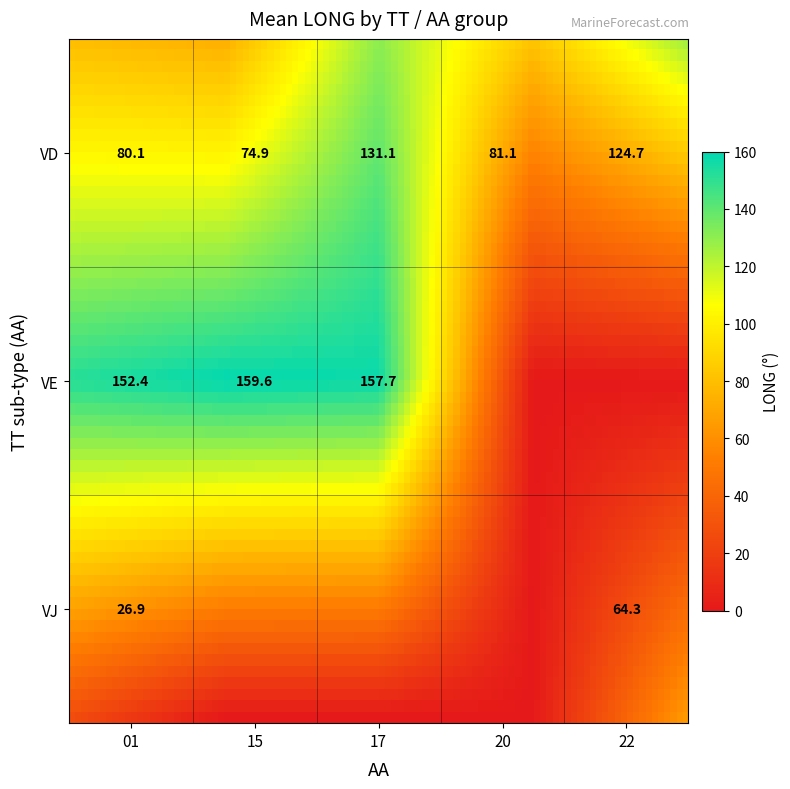

Which label corresponds to the largest value in the chart?

VE